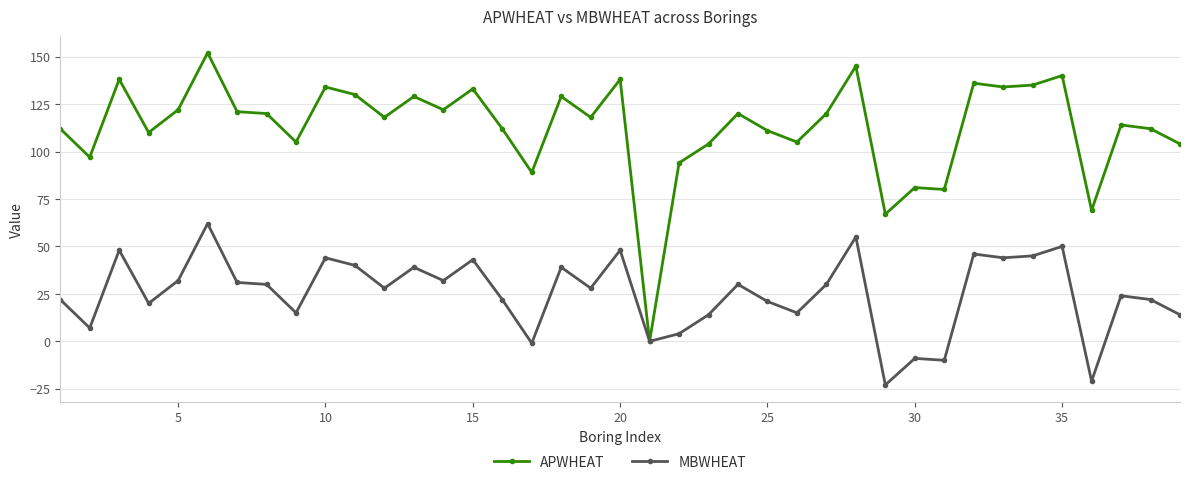

In MBWHEAT, how many points are lower than both neighbors (excluding endpoints)?

13